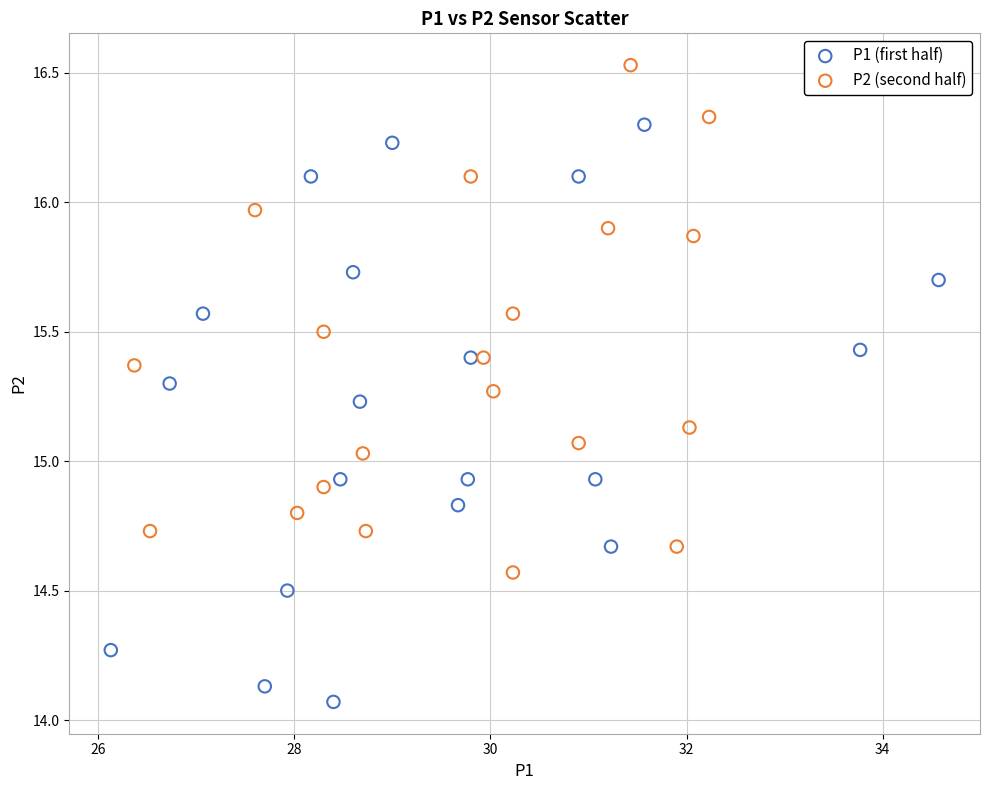

Which series contains the highest Y value?

P2 (second half)